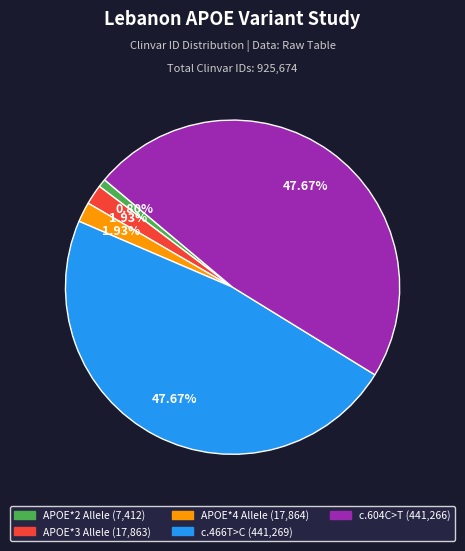

Does any single category account for the majority?

No